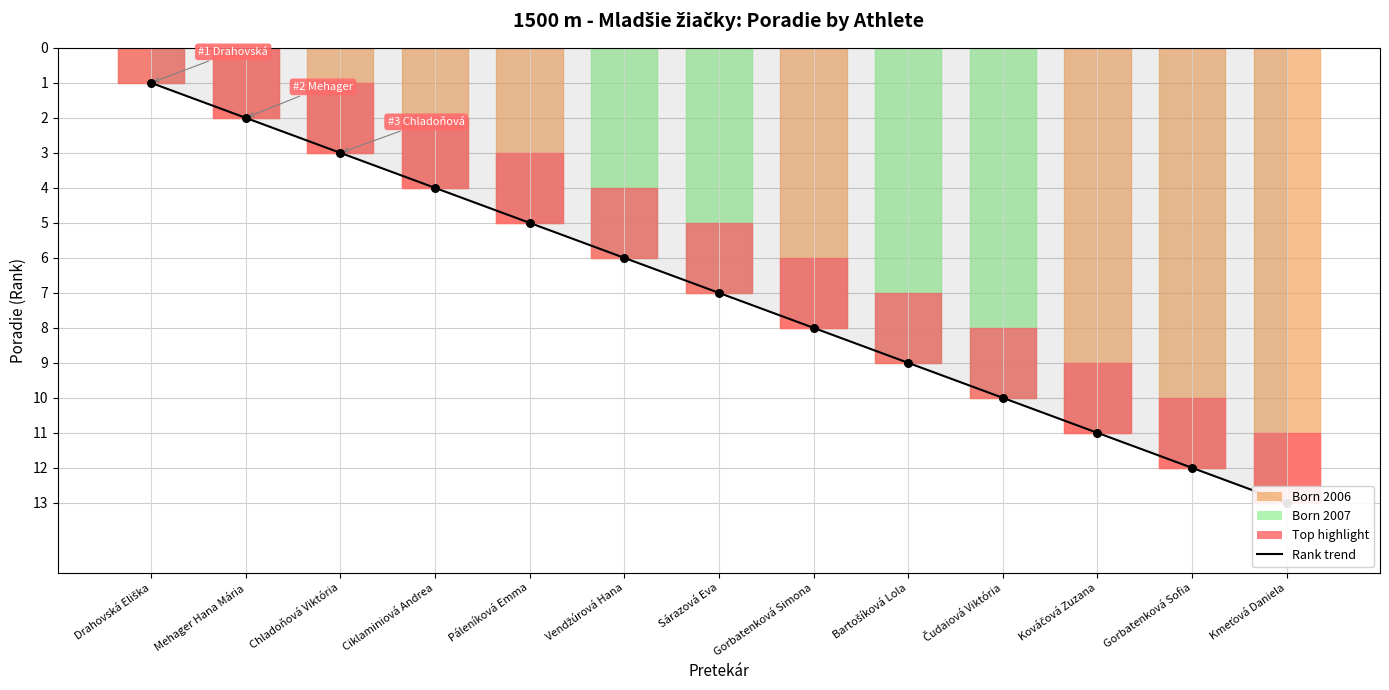

Which has a higher value, Sárazová Eva or Kováčová Zuzana?

Kováčová Zuzana